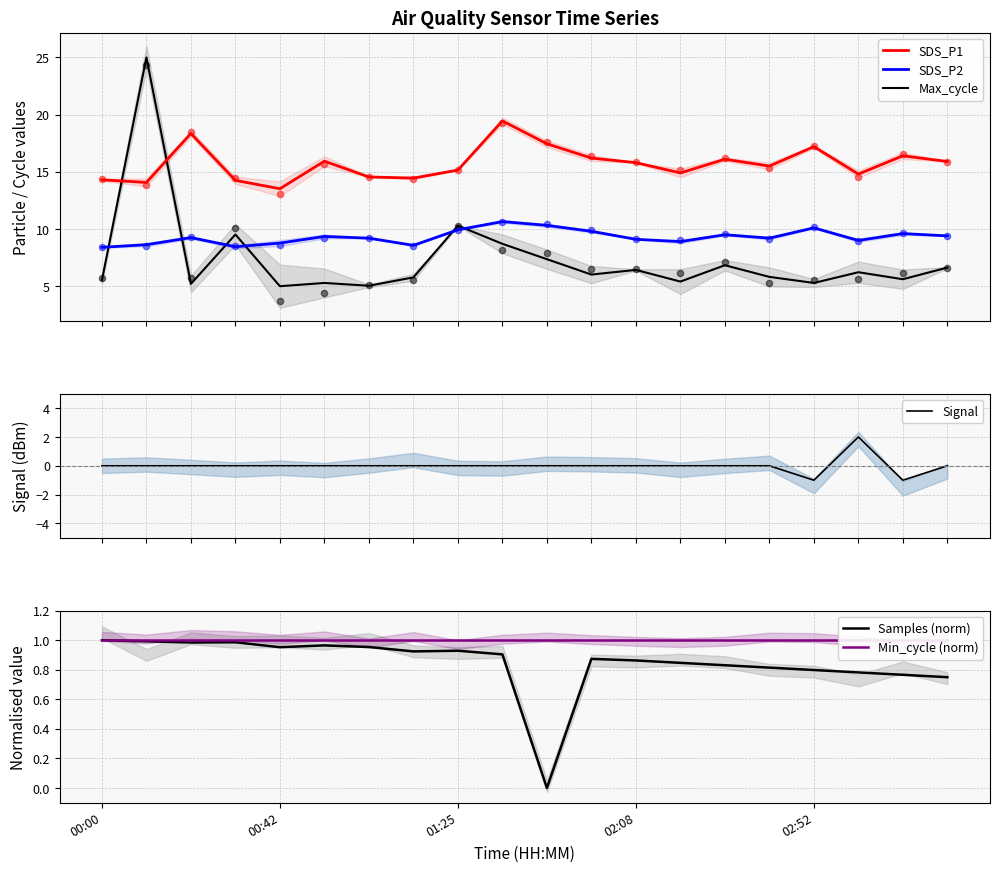

Which series has the largest total across all categories?

SDS_P1